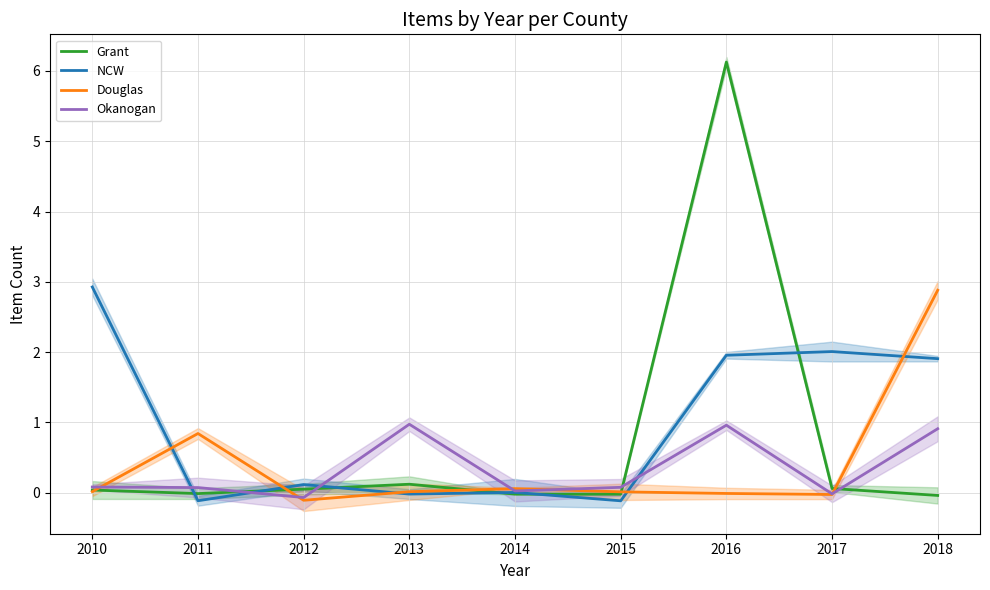

Reading right to left, transcribe all the data shown in this chart.

Grant: 2018=-0.0	2017=0.1	2016=6.1	2015=-0.0	2014=-0.0	2013=0.1	2012=0.1	2011=-0.0	2010=0.0
NCW: 2018=1.9	2017=2.0	2016=2.0	2015=-0.1	2014=0.0	2013=-0.0	2012=0.1	2011=-0.1	2010=2.9
Douglas: 2018=2.9	2017=-0.0	2016=-0.0	2015=0.0	2014=0.1	2013=0.0	2012=-0.1	2011=0.8	2010=0.0
Okanogan: 2018=0.9	2017=-0.0	2016=1.0	2015=0.1	2014=0.0	2013=1.0	2012=-0.1	2011=0.1	2010=0.1